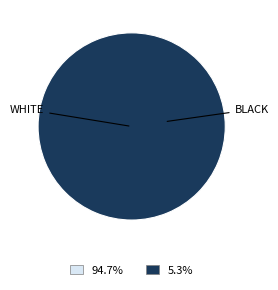

Is Ticket (io_index=0) the majority of the pie?

No